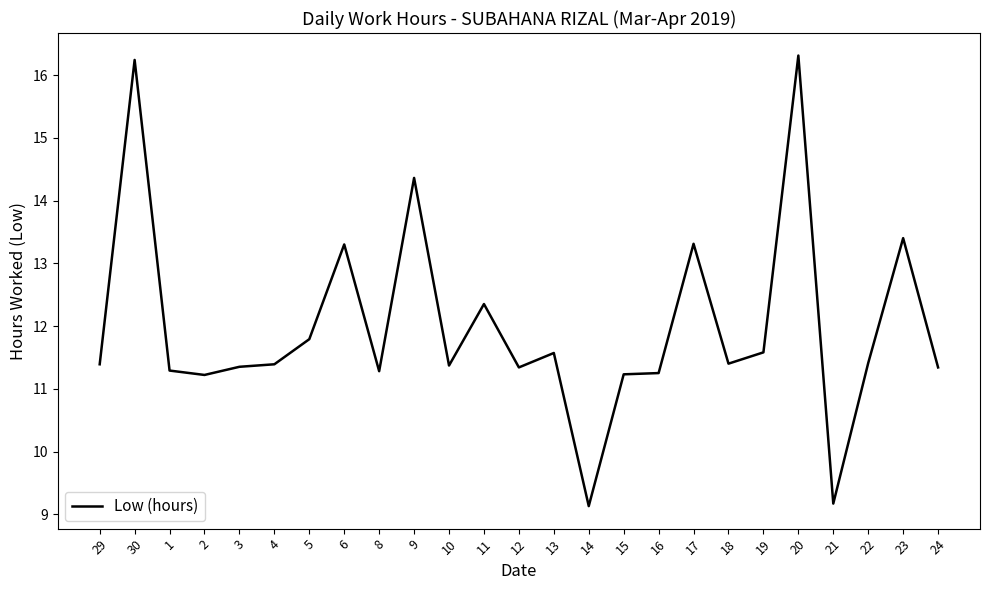

What position from the left is 19?

20